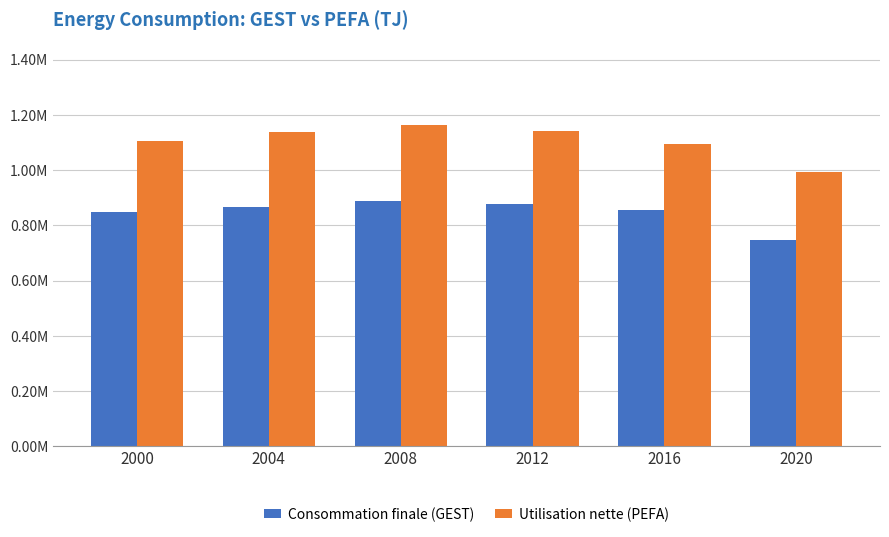

What are all the series names shown in the legend?

Consommation finale (GEST), Utilisation nette (PEFA)